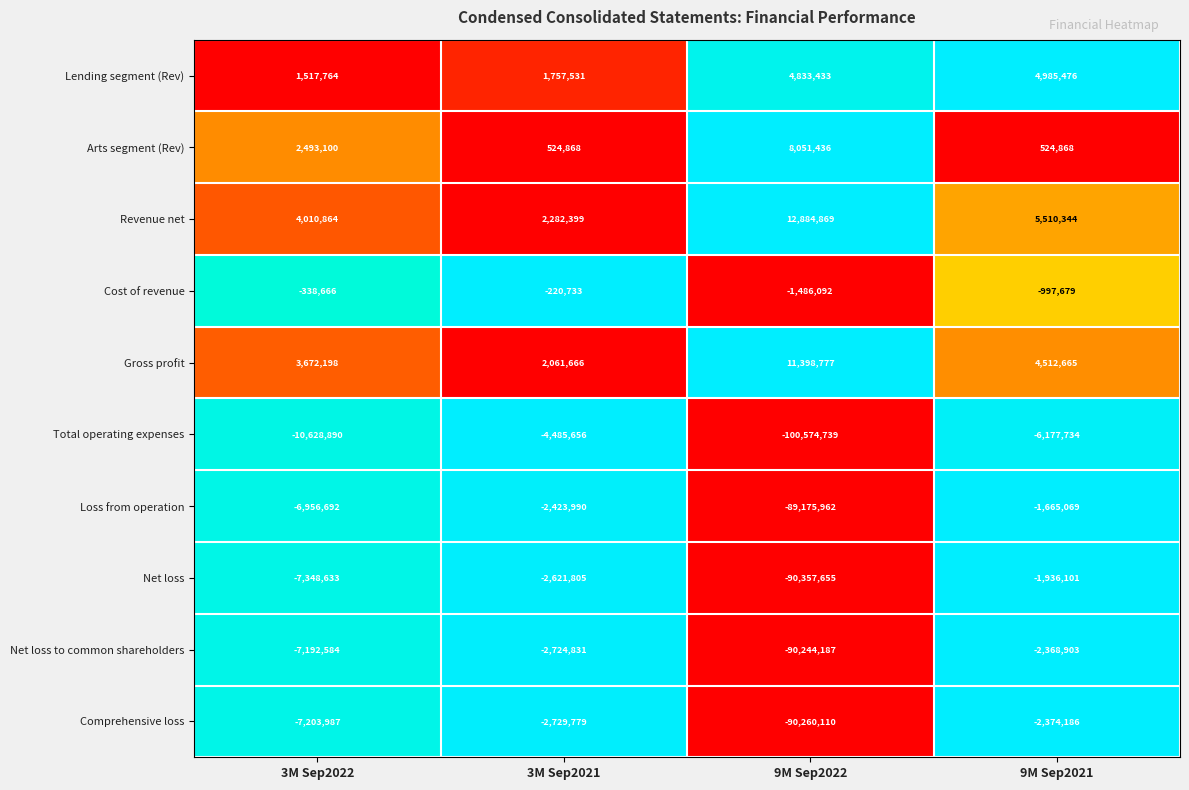

What is the average value of the Revenue net series?

6172119